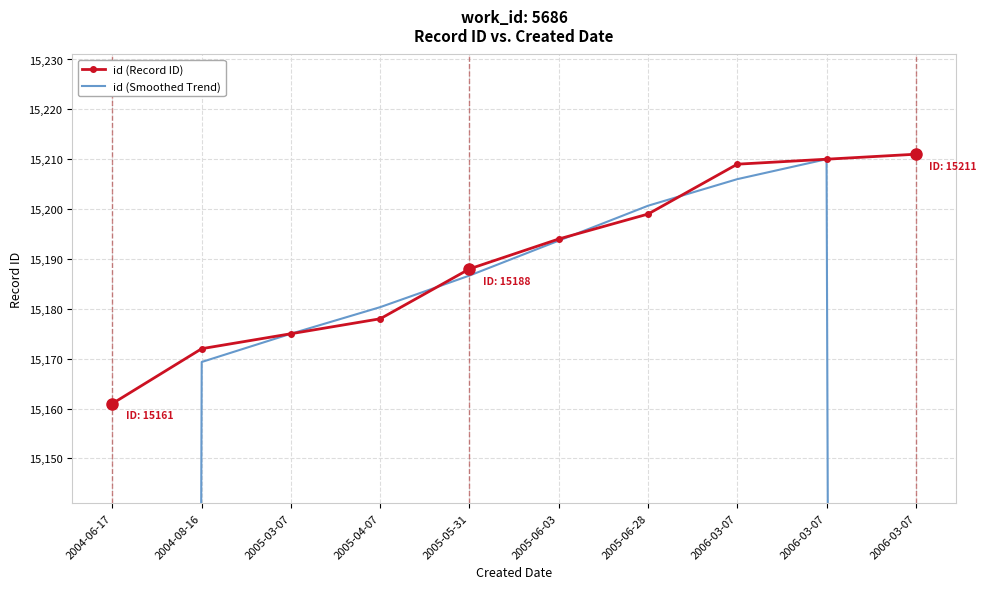

Rank the series by their average value, from highest to lowest.

id (Record ID), id (Smoothed Trend)